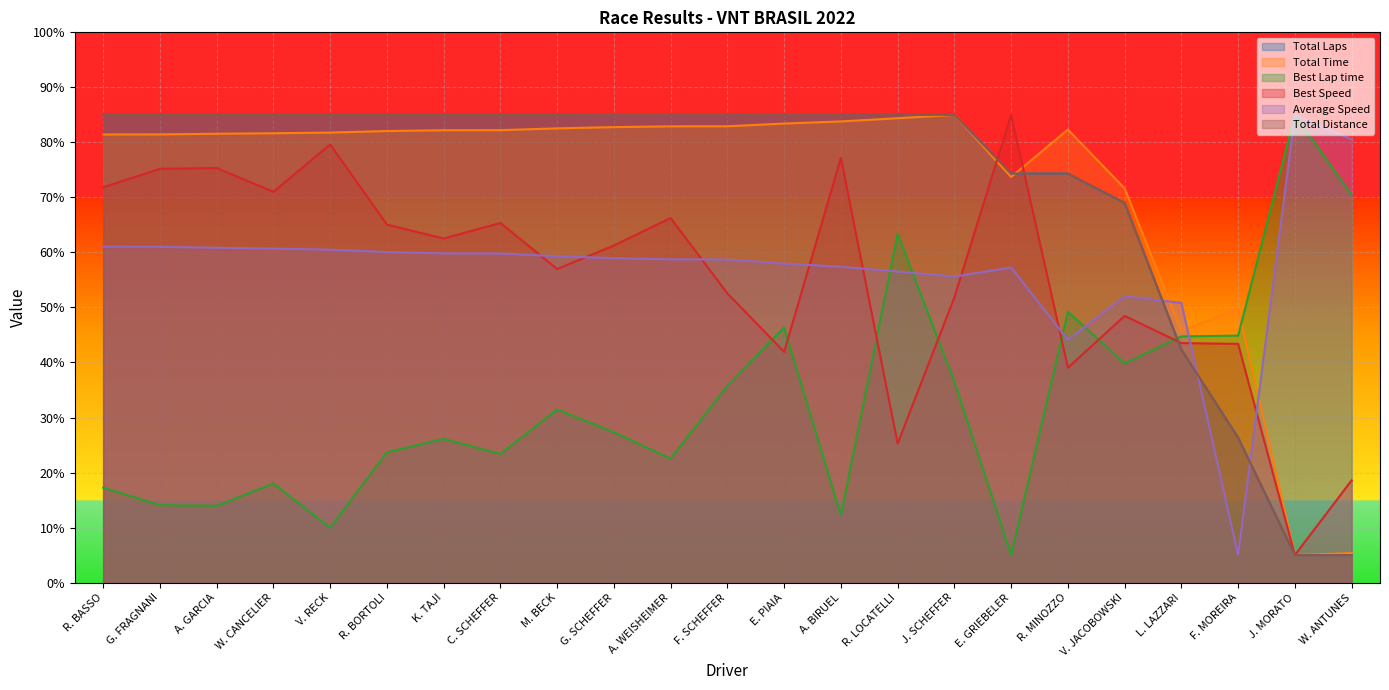

Reading right to left, extract all data points from this chart.

Total Laps: W. ANTUNES=5.0	J. MORATO=5.0	F. MOREIRA=26.3	L. LAZZARI=42.3	V. JACOBOWSKI=69.0	R. MINOZZO=74.3	E. GRIEBELER=74.3	J. SCHEFFER=85.0	R. LOCATELLI=85.0	A. BIRUEL=85.0	E. PIAIA=85.0	F. SCHEFFER=85.0	A. WEISHEIMER=85.0	G. SCHEFFER=85.0	M. BECK=85.0	C. SCHEFFER=85.0	K. TAJI=85.0	R. BORTOLI=85.0	V. RECK=85.0	W. CANCELIER=85.0	A. GARCIA=85.0	G. FRAGNANI=85.0	R. BASSO=85.0
Total Time: W. ANTUNES=5.4	J. MORATO=5.0	F. MOREIRA=49.8	L. LAZZARI=45.7	V. JACOBOWSKI=71.6	R. MINOZZO=82.3	E. GRIEBELER=73.7	J. SCHEFFER=85.0	R. LOCATELLI=84.4	A. BIRUEL=83.8	E. PIAIA=83.4	F. SCHEFFER=82.9	A. WEISHEIMER=82.9	G. SCHEFFER=82.8	M. BECK=82.5	C. SCHEFFER=82.2	K. TAJI=82.2	R. BORTOLI=82.1	V. RECK=81.8	W. CANCELIER=81.7	A. GARCIA=81.6	G. FRAGNANI=81.5	R. BASSO=81.4
Best Lap time: W. ANTUNES=70.4	J. MORATO=85.0	F. MOREIRA=44.9	L. LAZZARI=44.7	V. JACOBOWSKI=39.8	R. MINOZZO=49.3	E. GRIEBELER=5.0	J. SCHEFFER=36.5	R. LOCATELLI=63.4	A. BIRUEL=12.2	E. PIAIA=46.3	F. SCHEFFER=35.8	A. WEISHEIMER=22.5	G. SCHEFFER=27.3	M. BECK=31.5	C. SCHEFFER=23.4	K. TAJI=26.1	R. BORTOLI=23.7	V. RECK=10.0	W. CANCELIER=18.0	A. GARCIA=13.9	G. FRAGNANI=14.1	R. BASSO=17.2
Best Speed: W. ANTUNES=18.6	J. MORATO=5.0	F. MOREIRA=43.4	L. LAZZARI=43.5	V. JACOBOWSKI=48.5	R. MINOZZO=39.0	E. GRIEBELER=85.0	J. SCHEFFER=51.8	R. LOCATELLI=25.3	A. BIRUEL=77.2	E. PIAIA=41.9	F. SCHEFFER=52.6	A. WEISHEIMER=66.3	G. SCHEFFER=61.3	M. BECK=57.0	C. SCHEFFER=65.4	K. TAJI=62.5	R. BORTOLI=65.1	V. RECK=79.6	W. CANCELIER=71.0	A. GARCIA=75.3	G. FRAGNANI=75.2	R. BASSO=71.8
Average Speed: W. ANTUNES=80.6	J. MORATO=85.0	F. MOREIRA=5.0	L. LAZZARI=50.8	V. JACOBOWSKI=52.0	R. MINOZZO=44.1	E. GRIEBELER=57.3	J. SCHEFFER=55.6	R. LOCATELLI=56.5	A. BIRUEL=57.4	E. PIAIA=58.0	F. SCHEFFER=58.7	A. WEISHEIMER=58.7	G. SCHEFFER=59.0	M. BECK=59.3	C. SCHEFFER=59.8	K. TAJI=59.8	R. BORTOLI=60.1	V. RECK=60.5	W. CANCELIER=60.7	A. GARCIA=60.8	G. FRAGNANI=61.0	R. BASSO=61.0
Total Distance: W. ANTUNES=5.0	J. MORATO=5.0	F. MOREIRA=26.3	L. LAZZARI=42.3	V. JACOBOWSKI=69.0	R. MINOZZO=74.3	E. GRIEBELER=74.3	J. SCHEFFER=85.0	R. LOCATELLI=85.0	A. BIRUEL=85.0	E. PIAIA=85.0	F. SCHEFFER=85.0	A. WEISHEIMER=85.0	G. SCHEFFER=85.0	M. BECK=85.0	C. SCHEFFER=85.0	K. TAJI=85.0	R. BORTOLI=85.0	V. RECK=85.0	W. CANCELIER=85.0	A. GARCIA=85.0	G. FRAGNANI=85.0	R. BASSO=85.0